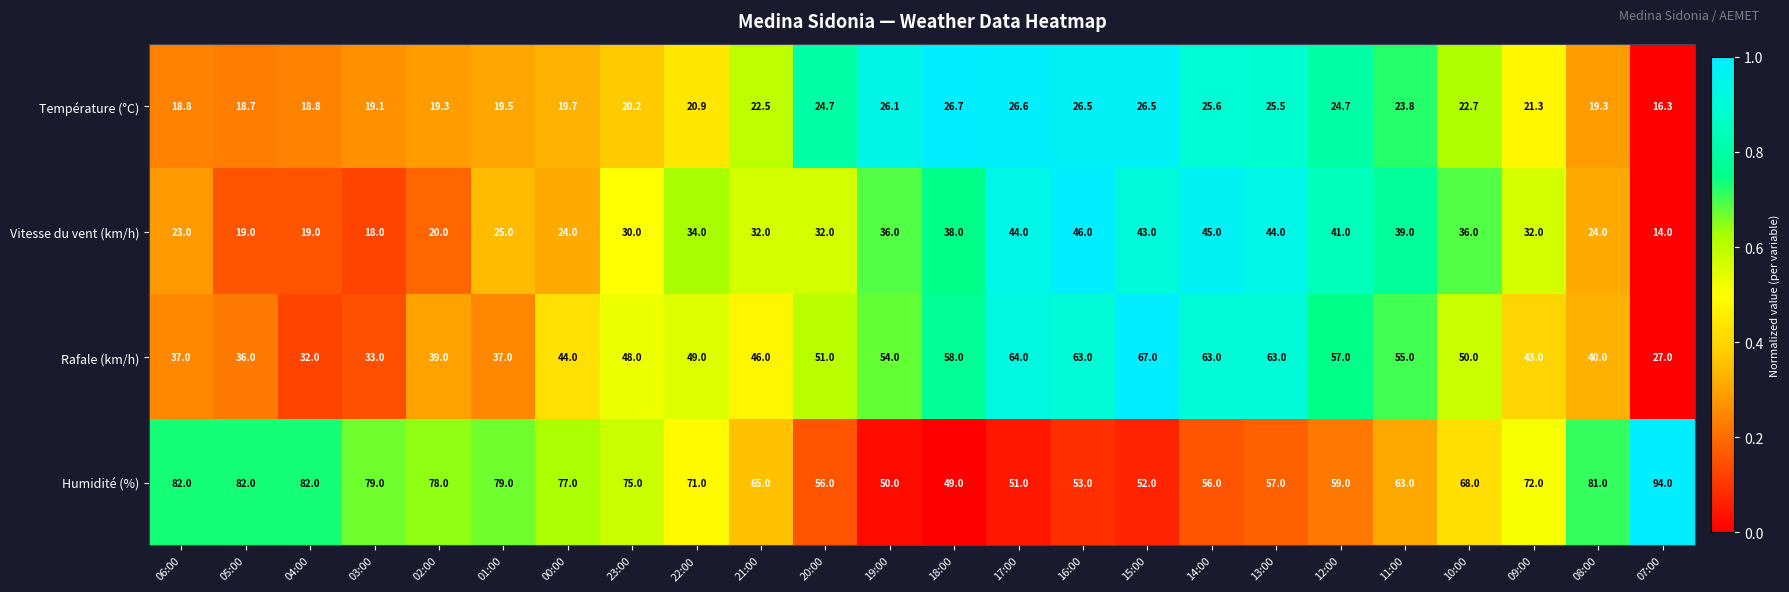

Which series has the widest spread of values?

Humidité (%)